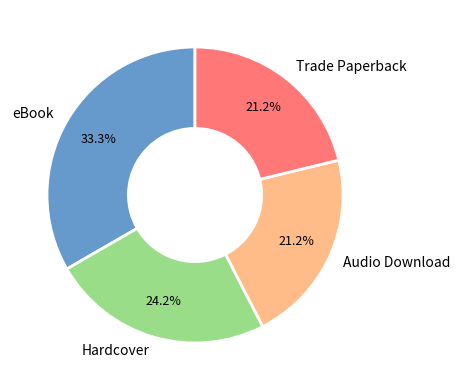

Count the number of slices in the pie.

4